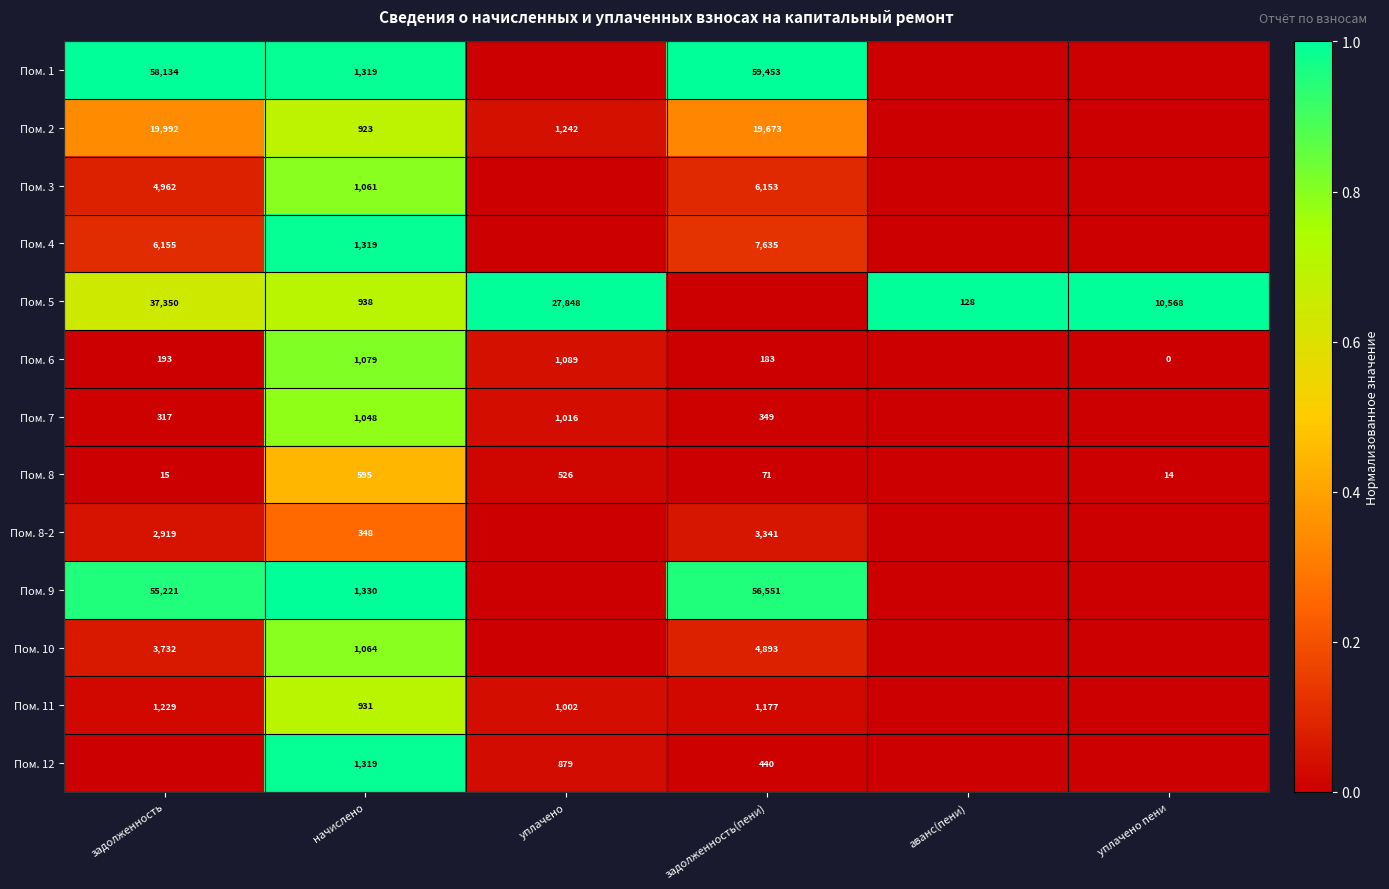

What is the difference between the Пом. 11 values at задолженность and уплачено?

227